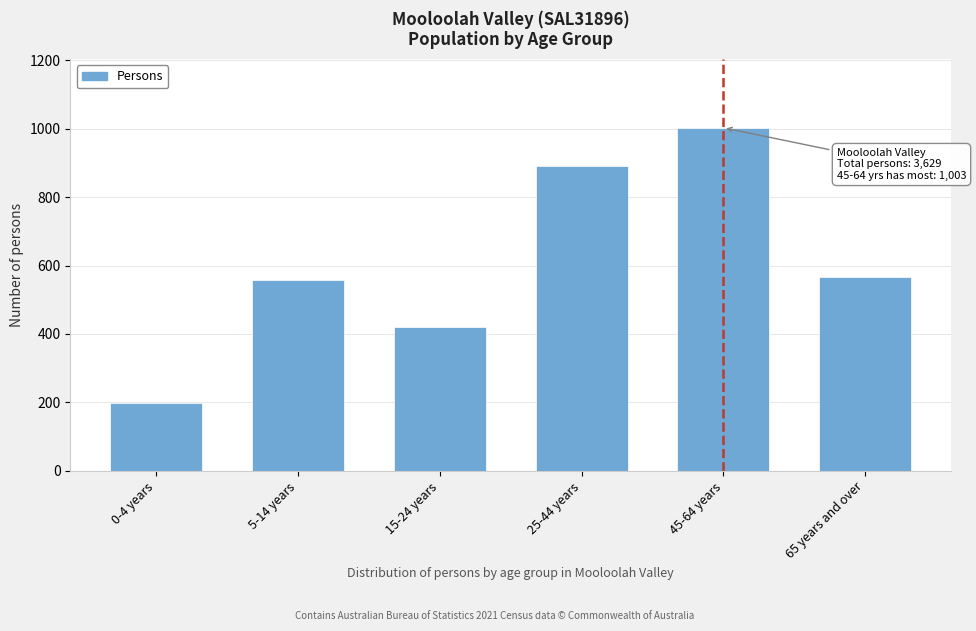

Reading left to right, what are all the values shown in this chart?

198	557	421	891	1003	566